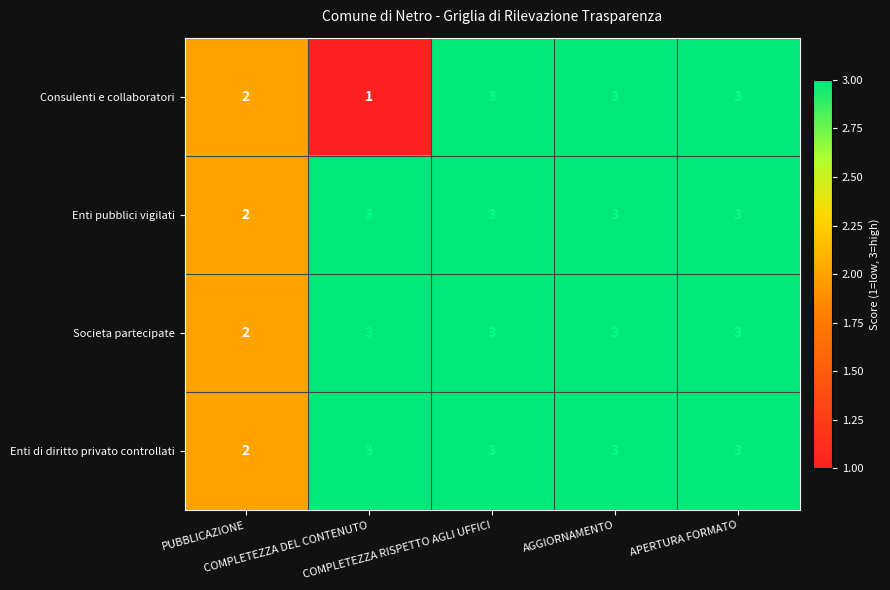

At how many categories does at least one series exceed 1?

5